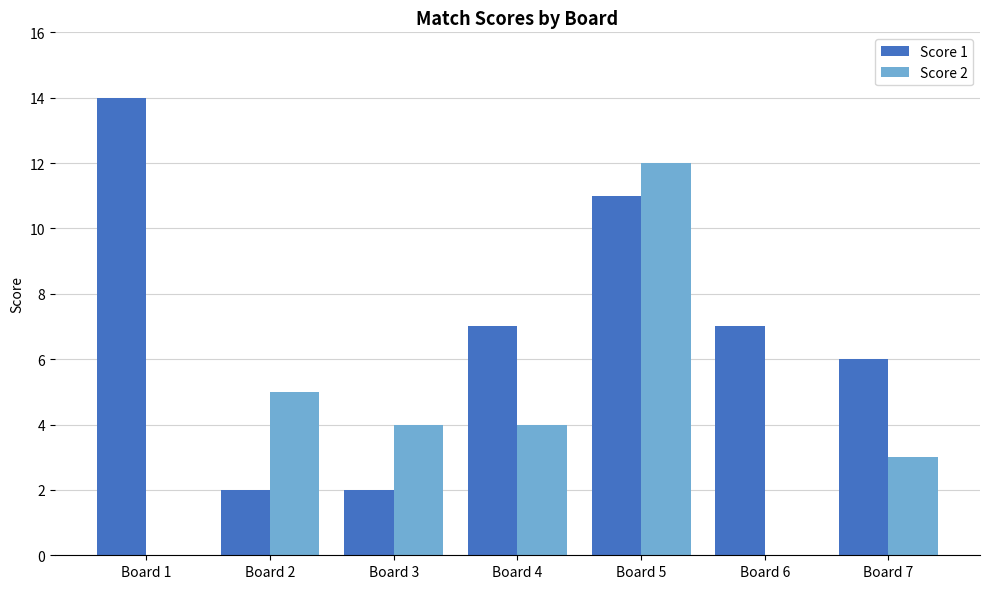

What is the sum of all Score 1 values?

49